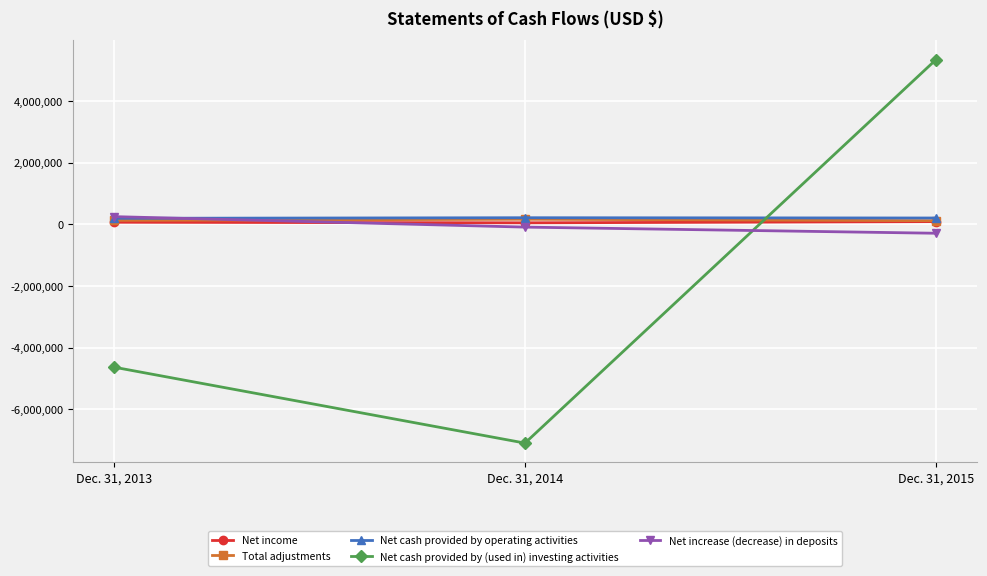

Which category has the lowest value across all series?

Dec. 31, 2014